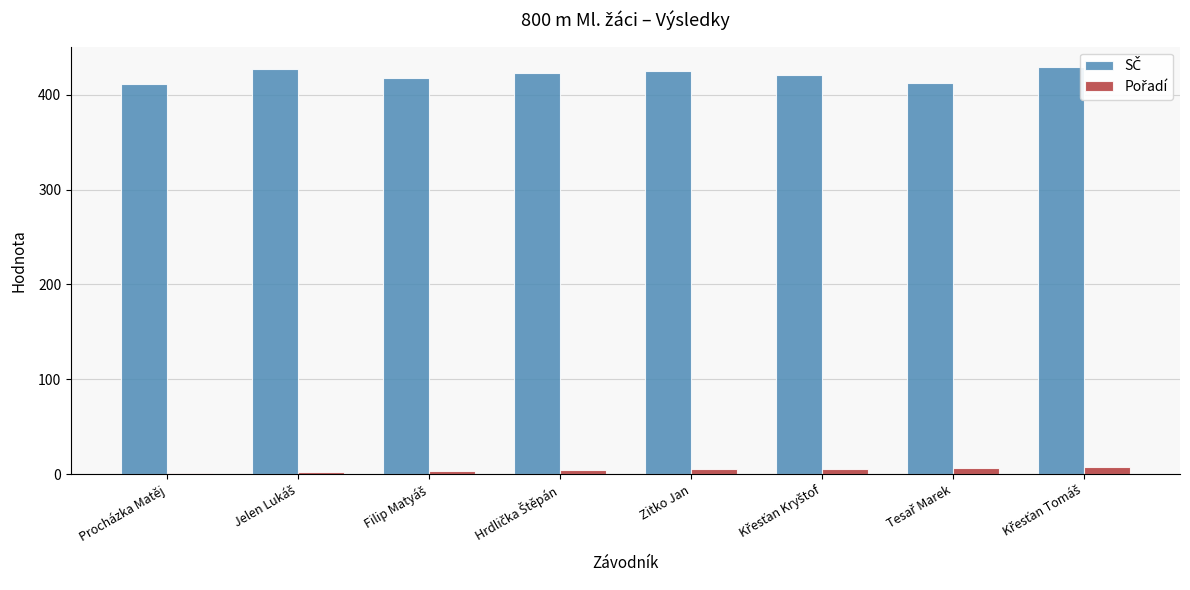

Which series has the largest range (max minus min)?

SČ